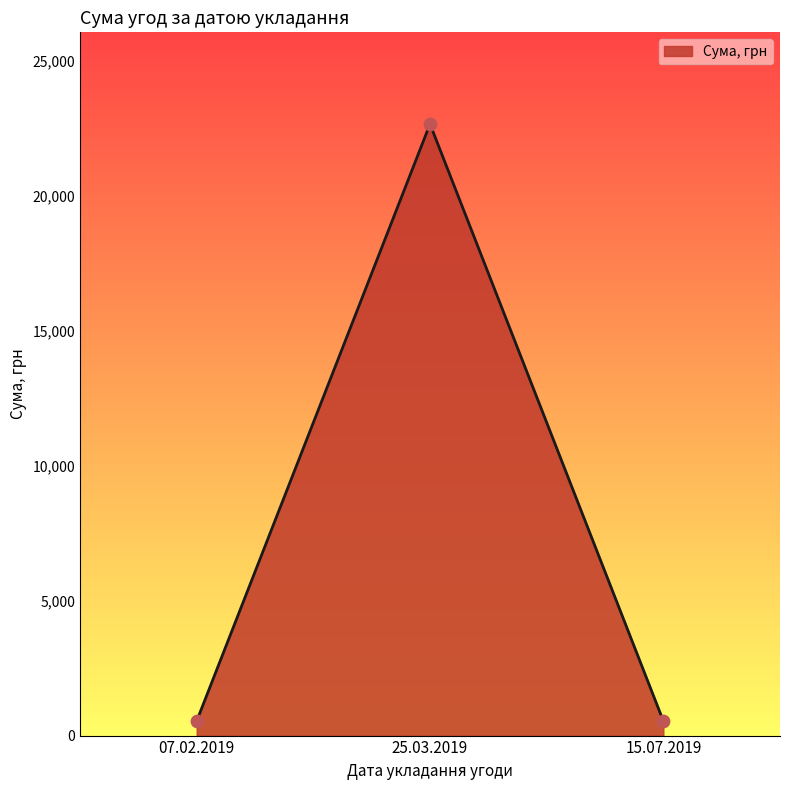

What is the change in value from 07.02.2019 to 25.03.2019?

+22116.5